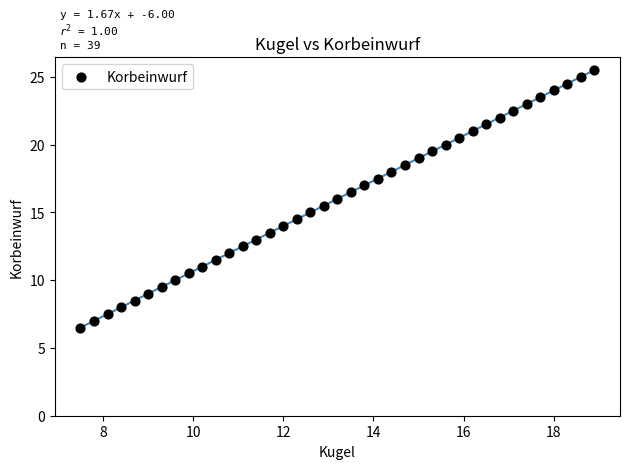

What is the range of X values (max minus min)?

11.4